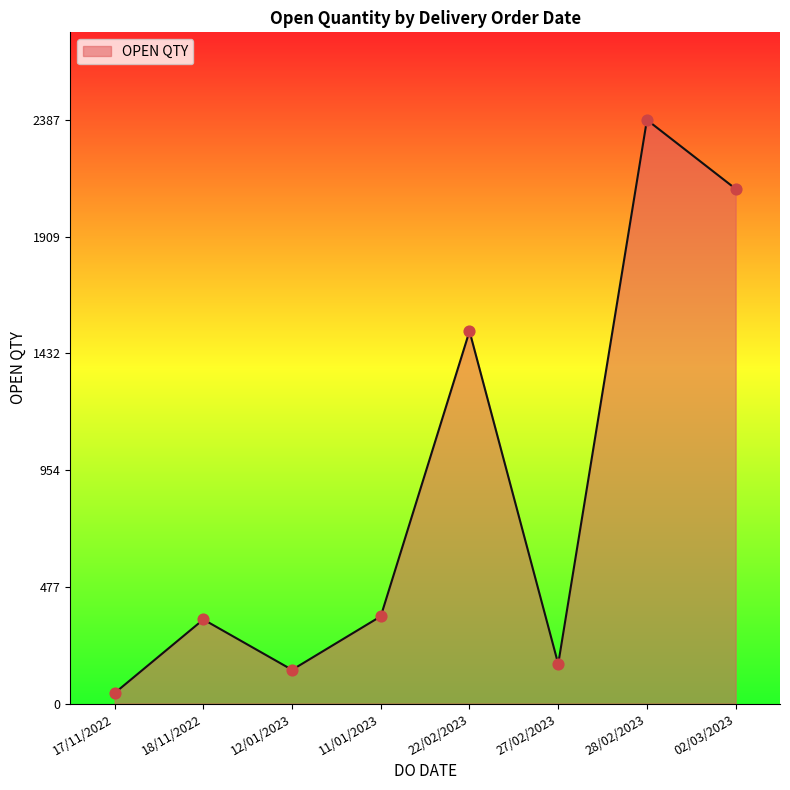

What is the change in value from 17/11/2022 to 12/01/2023?

+95